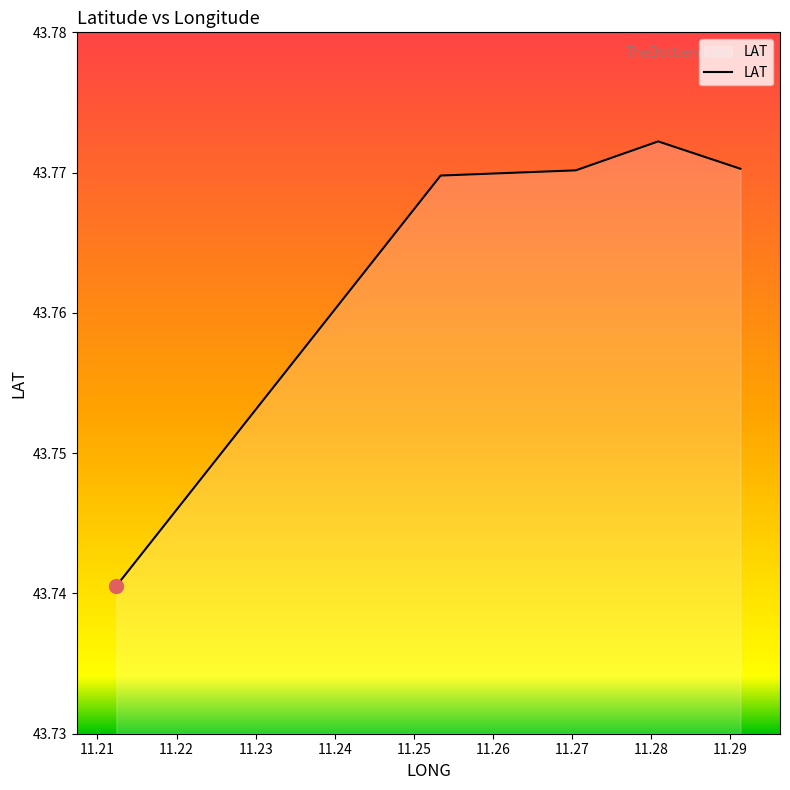

How many values are between 43 and 44?

5